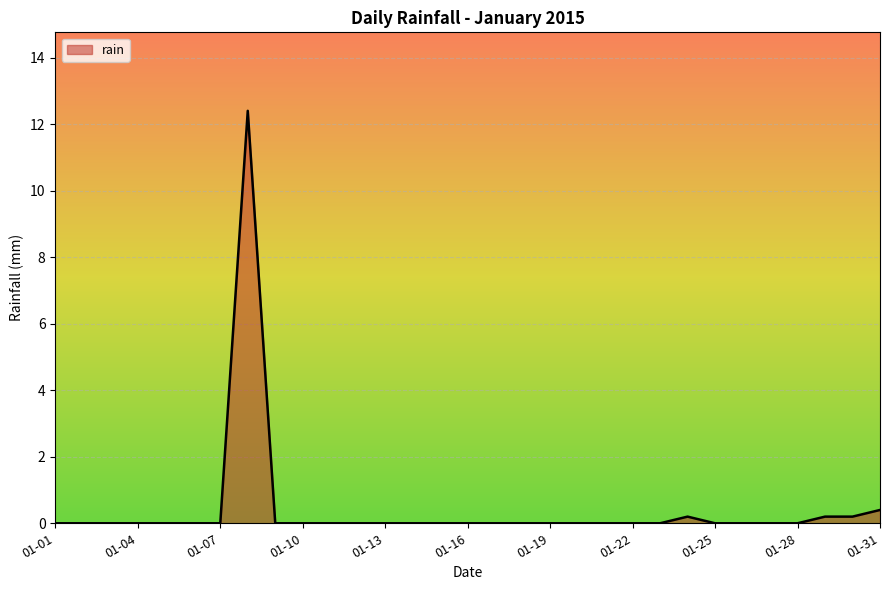

What is the maximum value shown in the chart?

12.4